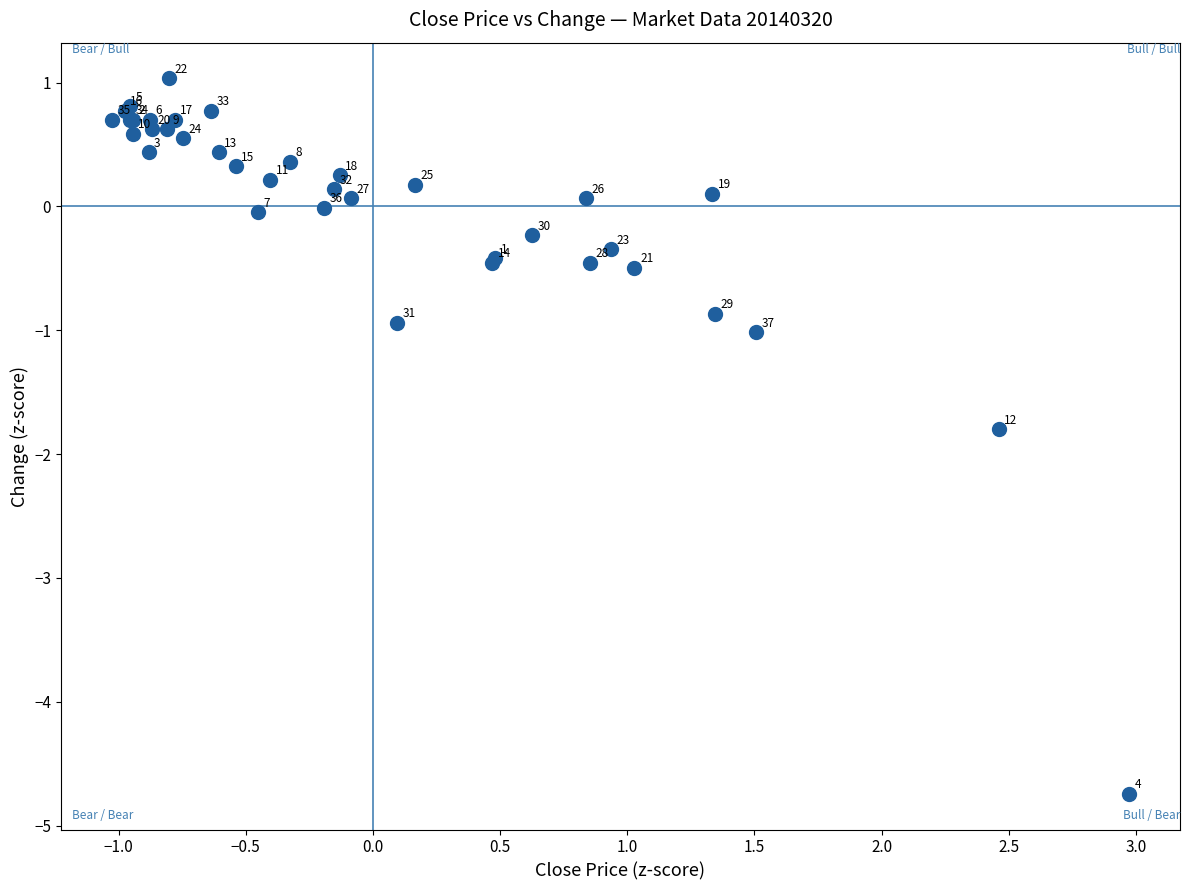

What Y value in the scatter plot is closest to -1?

-1.0